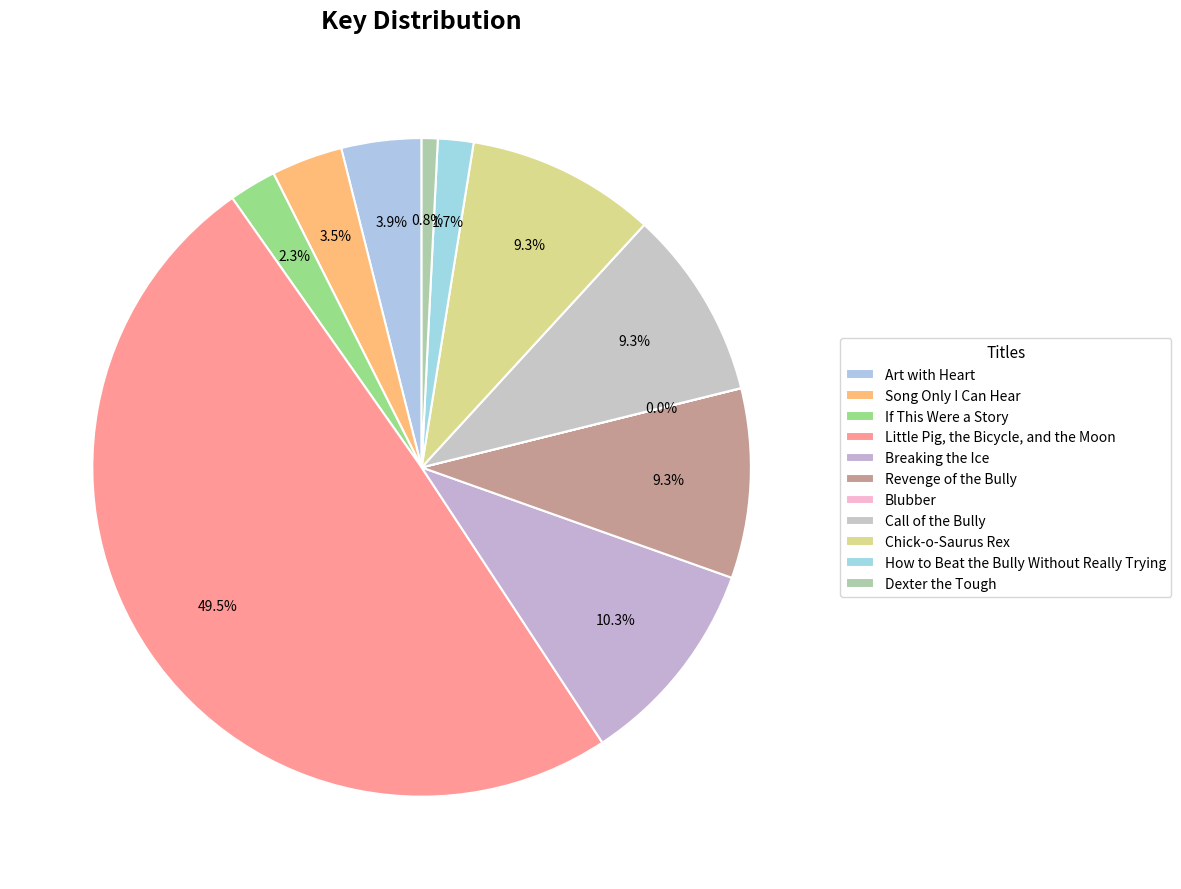

To the nearest percent, what is the difference between the Call of the Bully and Song Only I Can Hear slice percentages?

6%